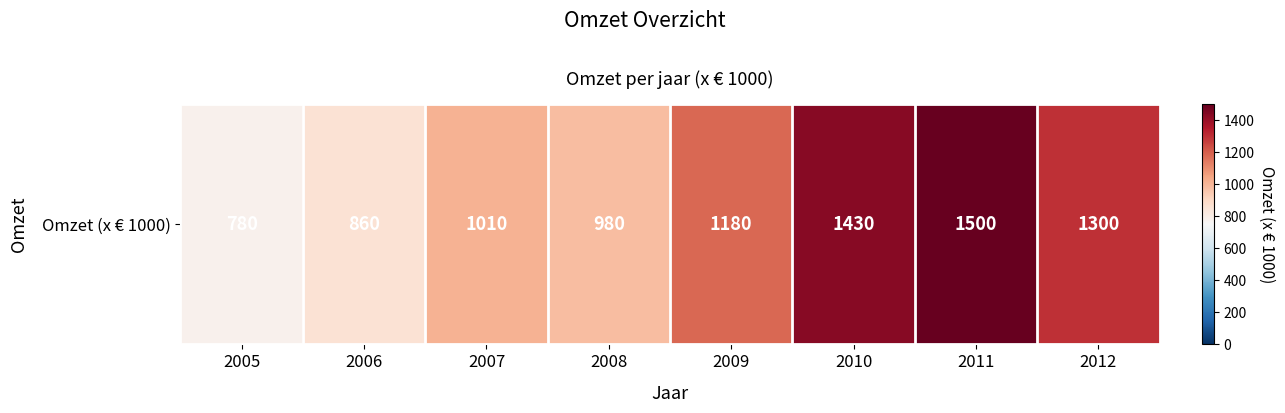

At which category does the chart reach its peak across all series?

2011